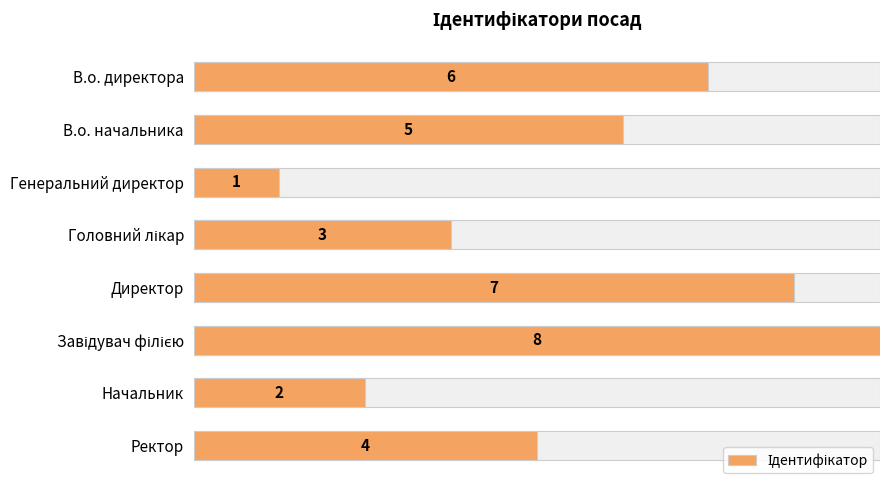

How many categories are shown in the chart?

8